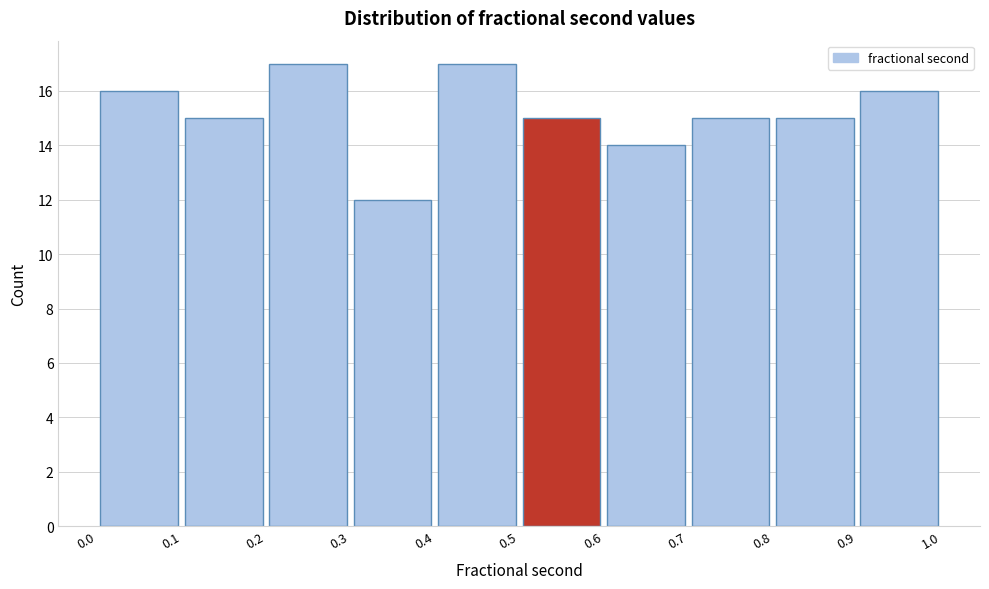

Reading left to right, list every bar in this chart as the range it spans on the x-axis followed by its height. The values are not printed on the chart, so give them approximately, as read against the axis.

0.0 to 0.1: 16
0.1 to 0.2: 15
0.2 to 0.3: 17
0.3 to 0.4: 12
0.4 to 0.5: 17
0.5 to 0.6: 15
0.6 to 0.7: 14
0.7 to 0.8: 15
0.8 to 0.9: 15
0.9 to 1.0: 16